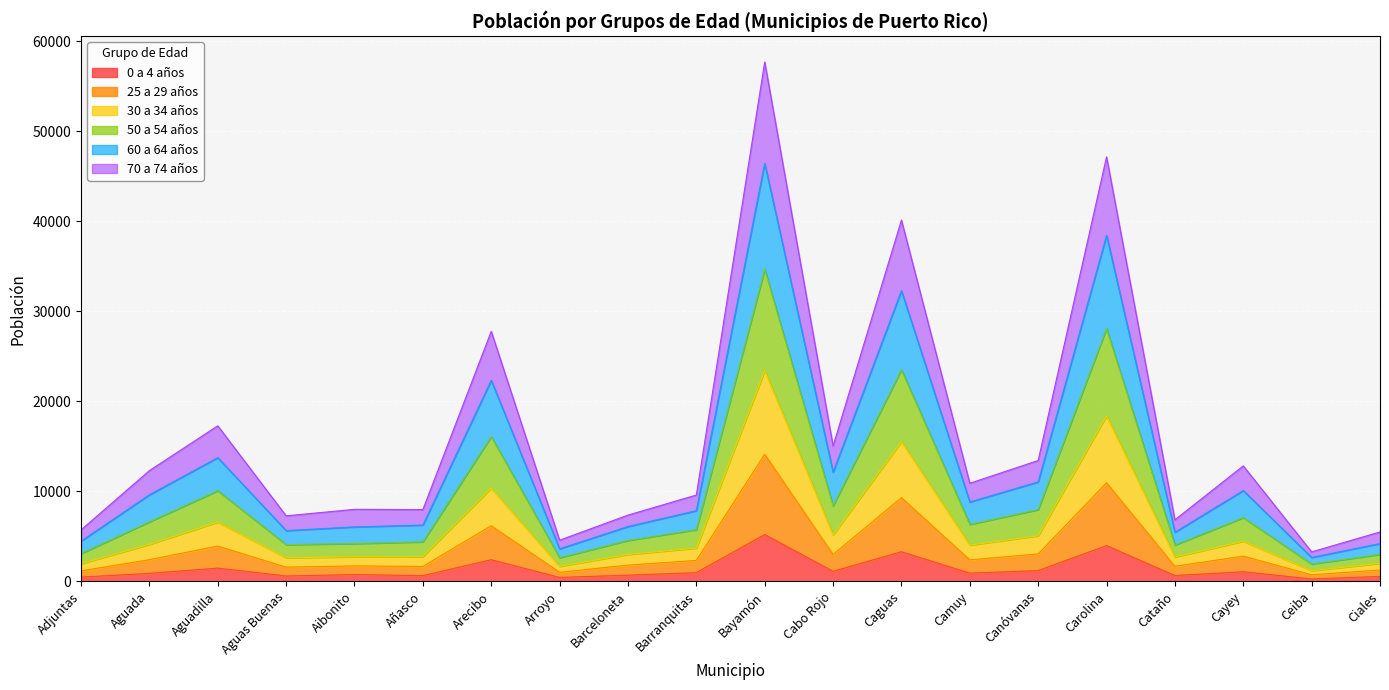

At which category is the sum across all series the highest?

Bayamón